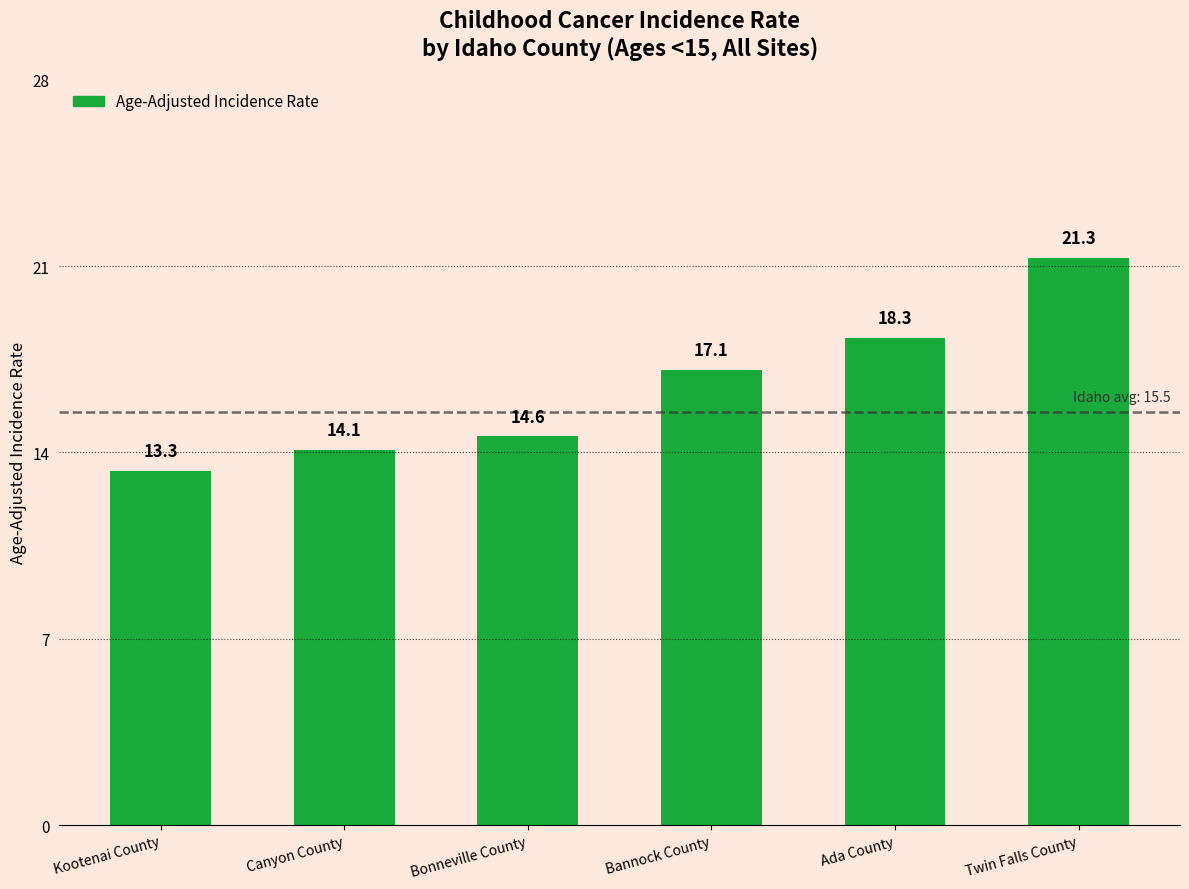

How many data points are less than 17?

3